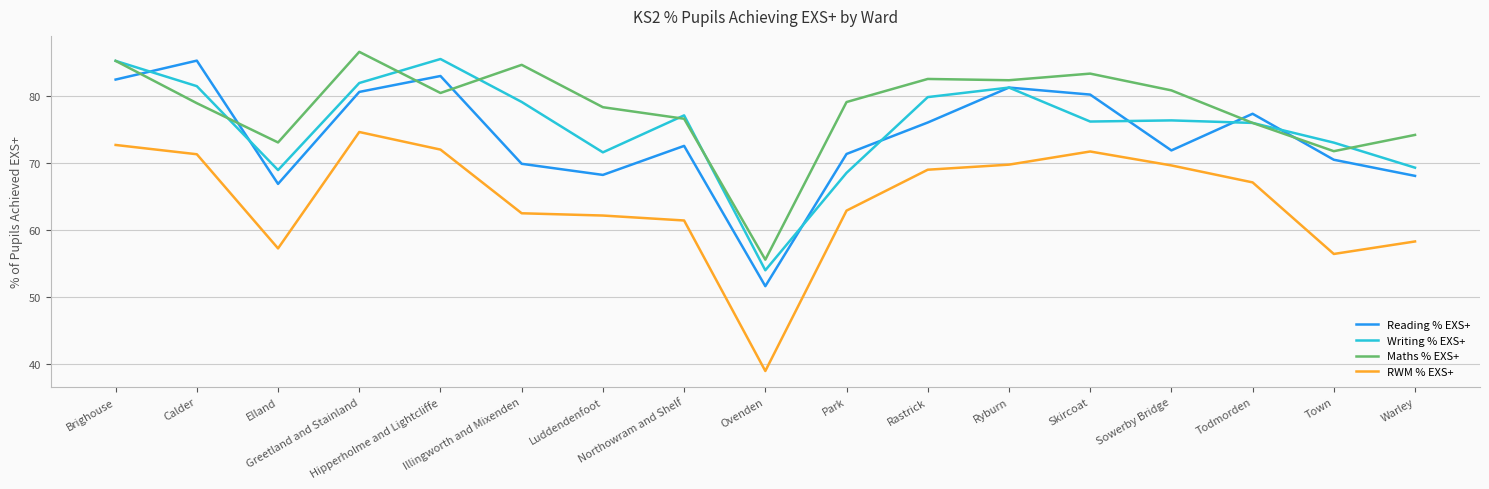

At how many categories does at least one series exceed 72?

16